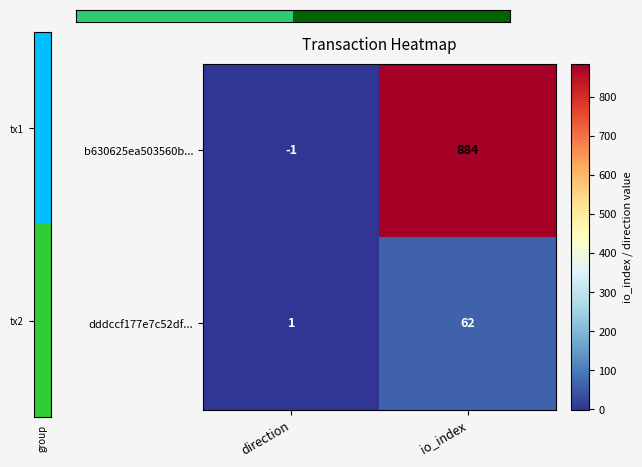

Is it true that dddccf177e7c52df... equals 1 at direction?

True